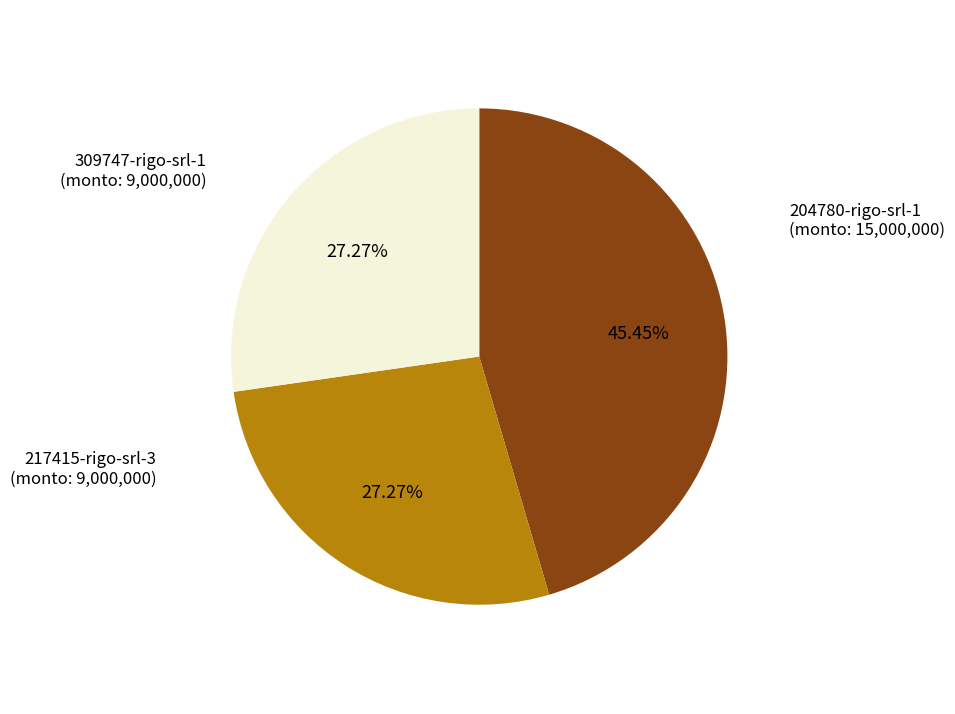

Which category has the biggest portion of the pie?

204780-rigo-srl-1